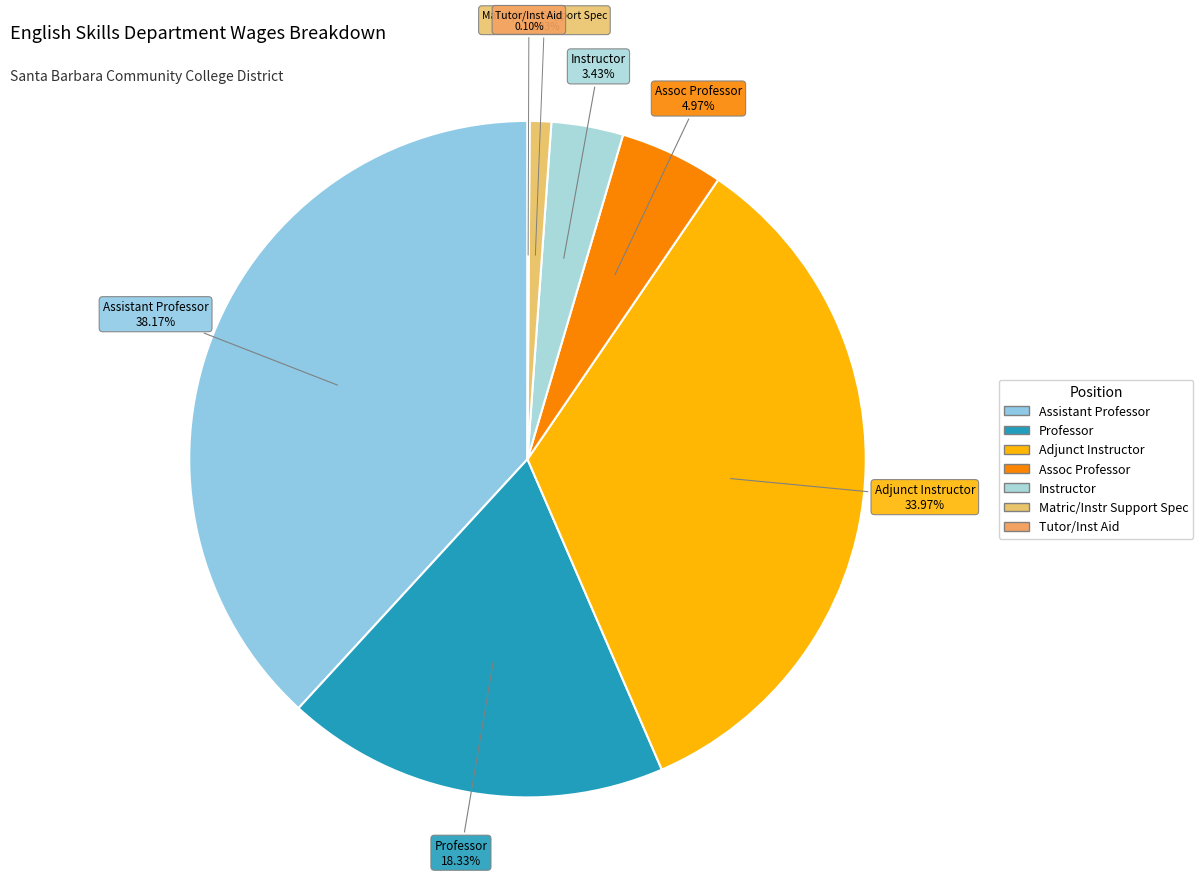

To the nearest percent, what is the difference between the largest and smallest slice percentages?

38%